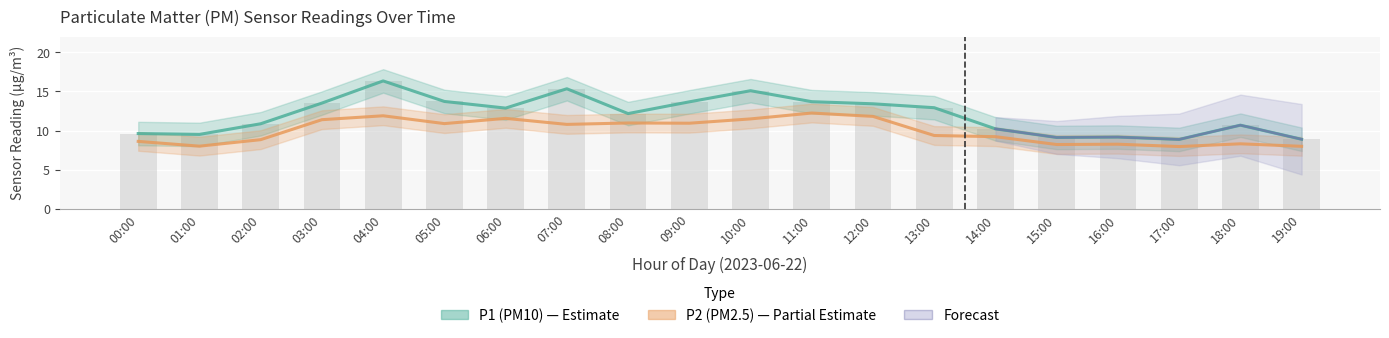

Read the P1 value at 15:00.

9.1